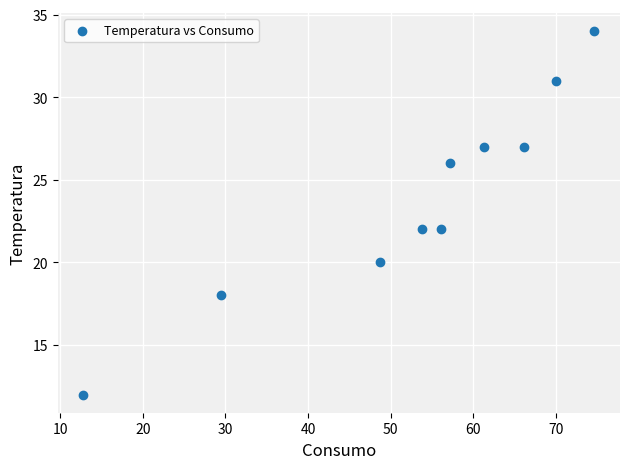

What is the range of Y values (max minus min)?

22